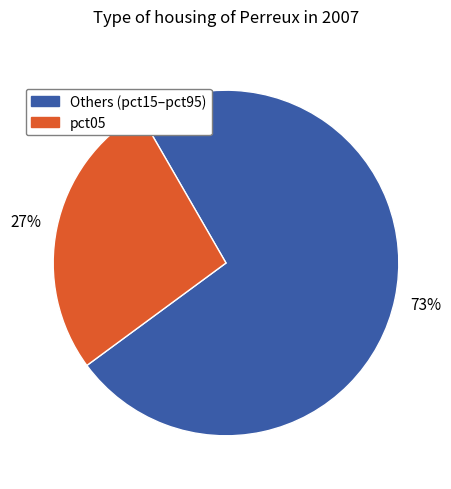

Does any single category account for the majority?

Yes